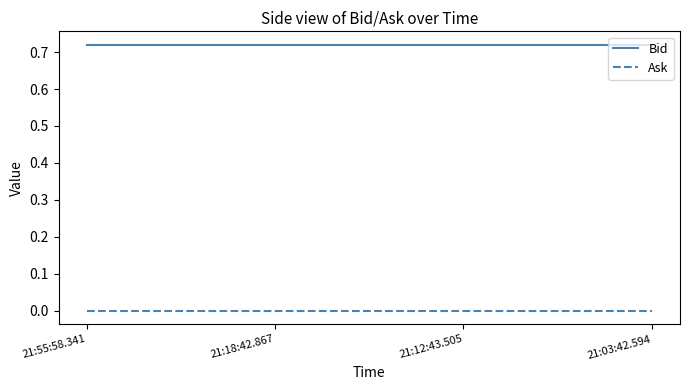

Is the value of Ask at 21:55:58.341 greater than the value of Bid at 21:55:58.341?

No